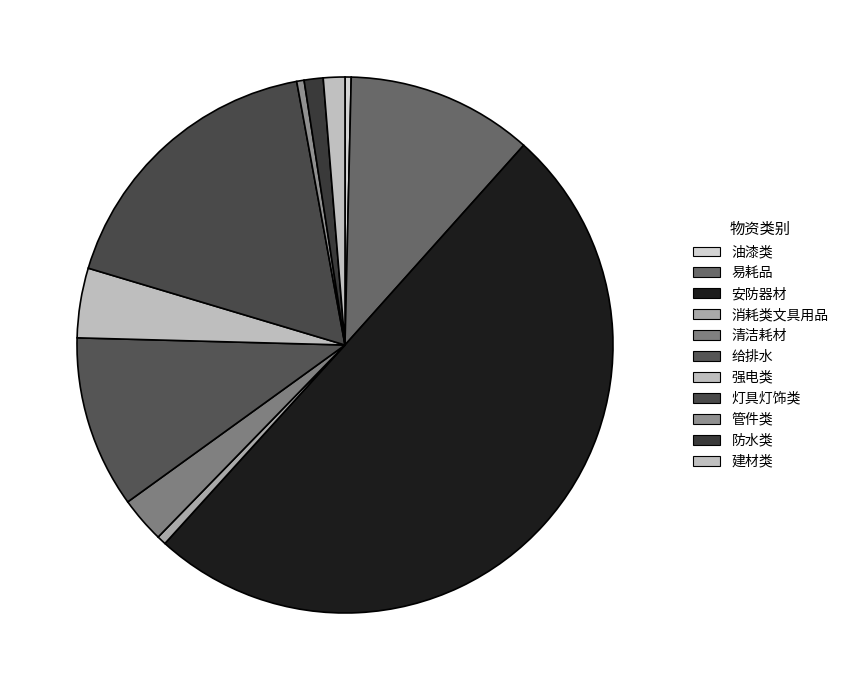

Between 安防器材 and 油漆类, which is larger?

安防器材